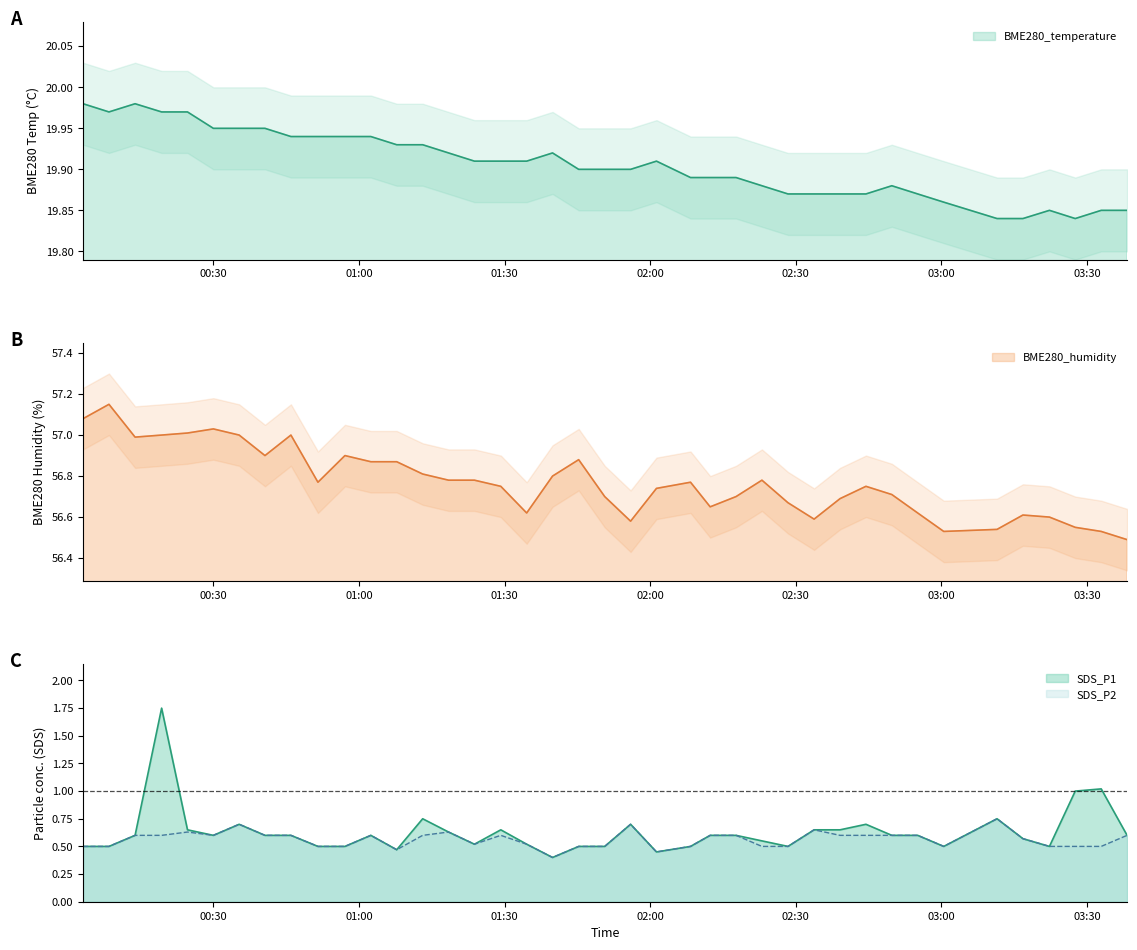

Which series changed the most between 2022/05/22 00:29:59 and 2022/05/22 02:17:42?

BME280_humidity